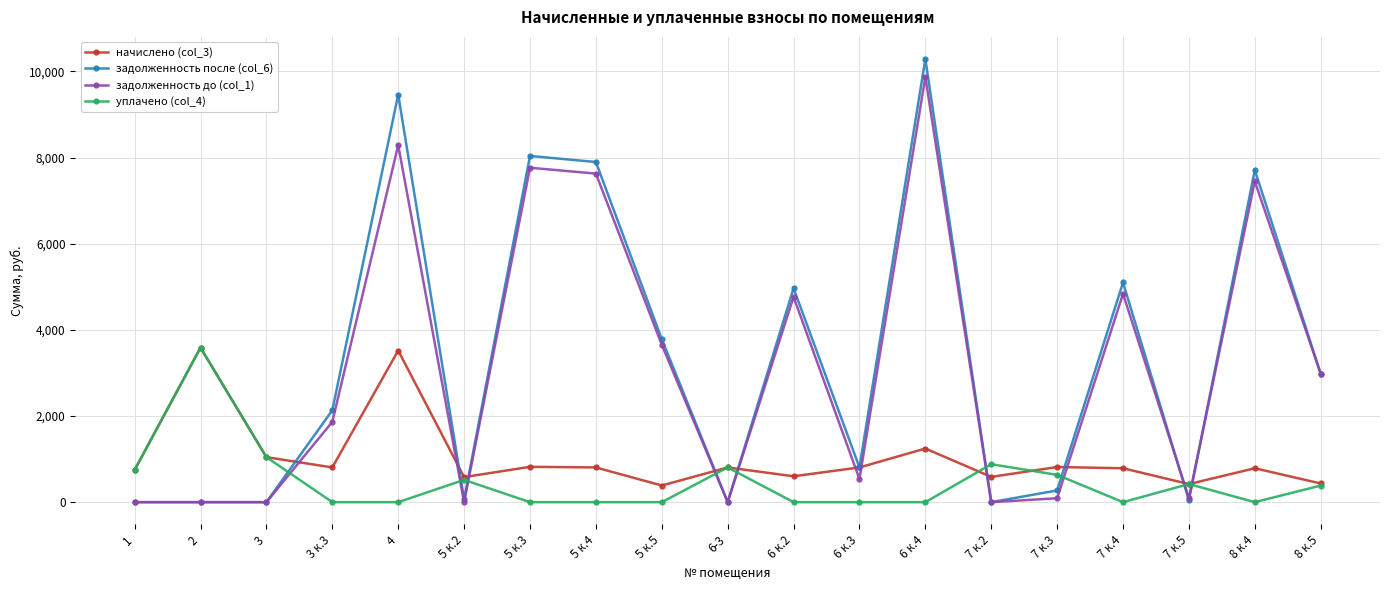

True or false: задолженность до (col_1) has more than 2 interior local peaks.

True